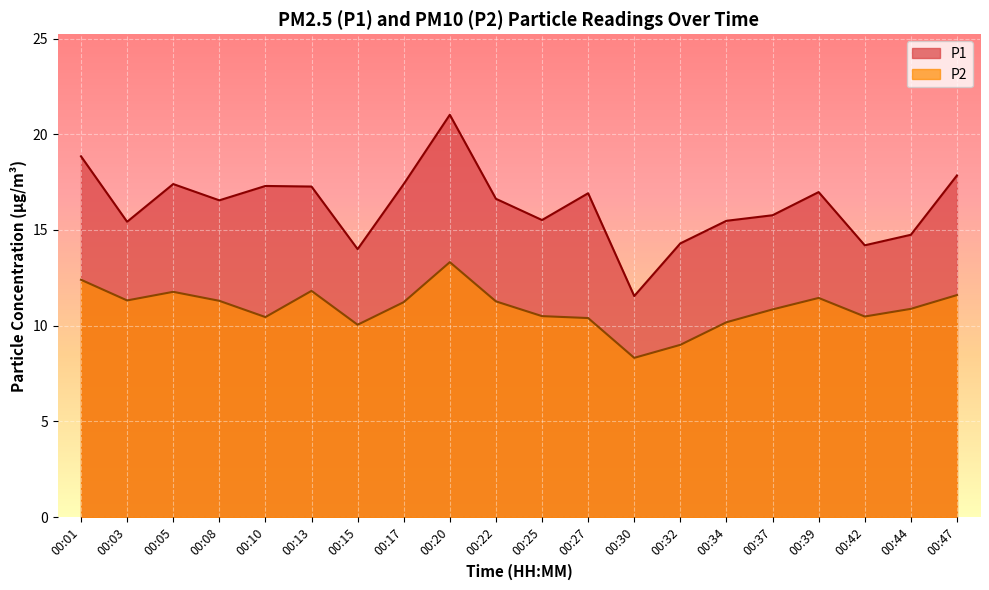

Reading left to right, transcribe all the data shown in this chart.

P1: 00:01=18.9	00:03=15.4	00:05=17.4	00:08=16.6	00:10=17.3	00:13=17.3	00:15=14.0	00:17=17.4	00:20=21.0	00:22=16.6	00:25=15.5	00:27=16.9	00:30=11.6	00:32=14.3	00:34=15.5	00:37=15.8	00:39=17.0	00:42=14.2	00:44=14.8	00:47=17.9
P2: 00:01=12.4	00:03=11.3	00:05=11.8	00:08=11.3	00:10=10.4	00:13=11.8	00:15=10.1	00:17=11.2	00:20=13.3	00:22=11.3	00:25=10.5	00:27=10.4	00:30=8.3	00:32=9.0	00:34=10.2	00:37=10.8	00:39=11.4	00:42=10.5	00:44=10.9	00:47=11.6